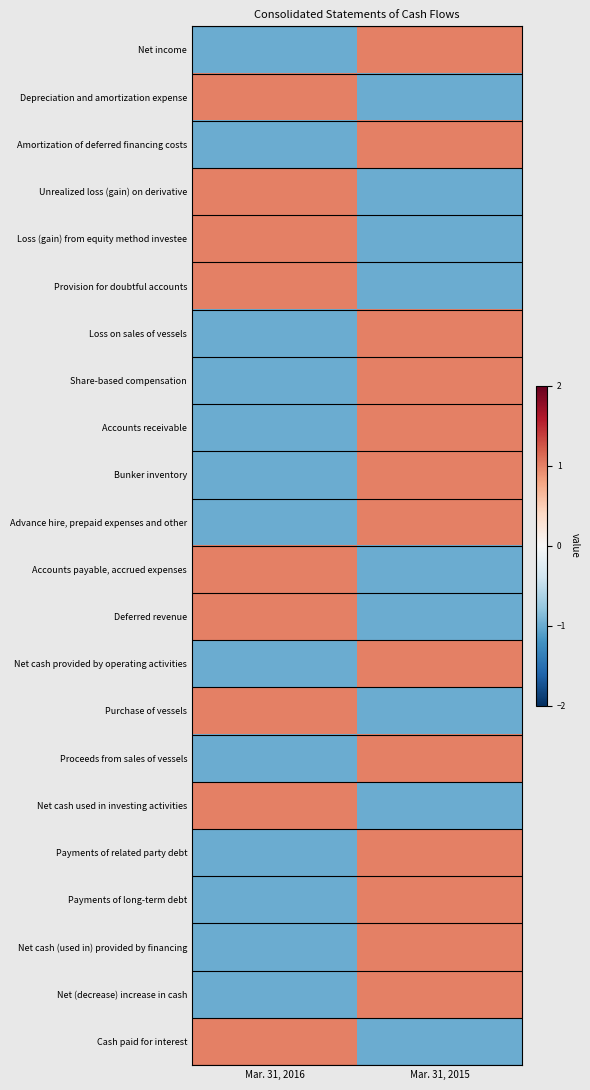

Between Mar. 31, 2015 and Mar. 31, 2016, which is larger?

Mar. 31, 2015